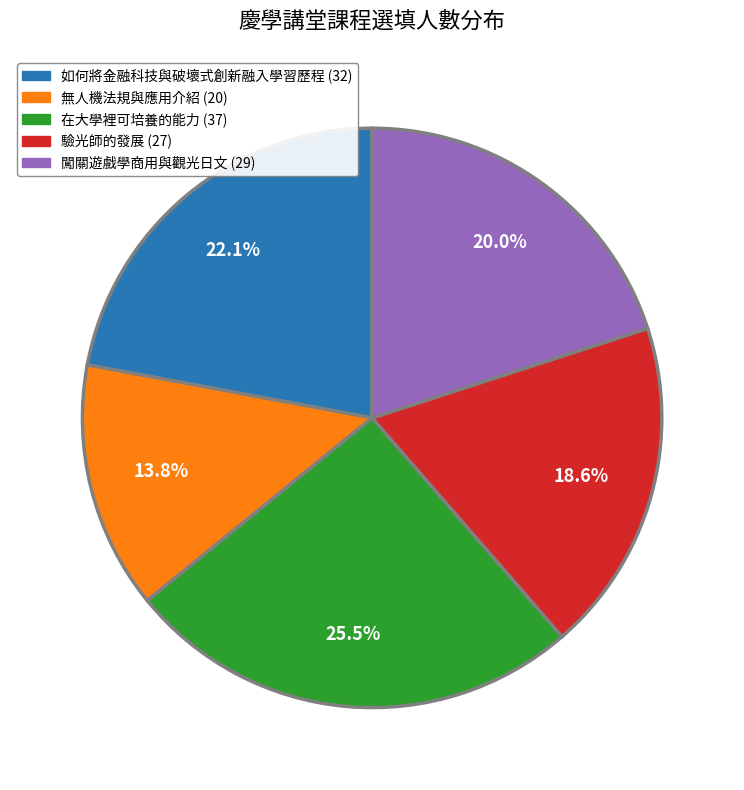

What percentage is the 如何將金融科技與破壞式創新融入學習歷程 slice, to the nearest percent?

22%